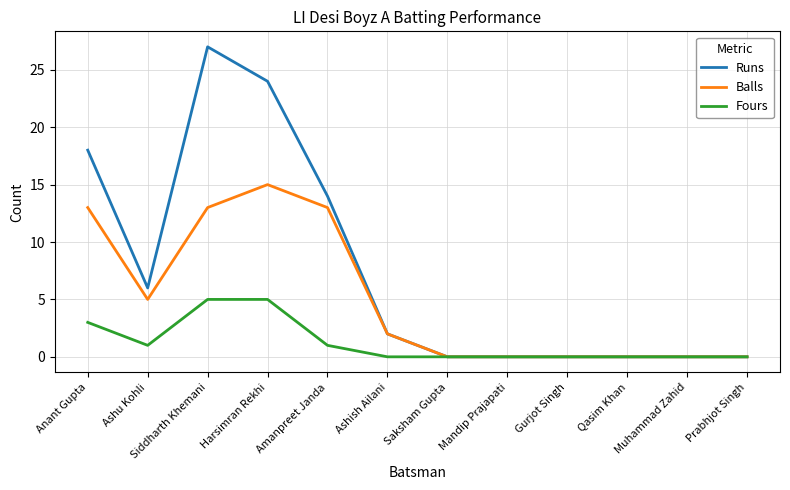

Which series has the widest spread of values?

Runs